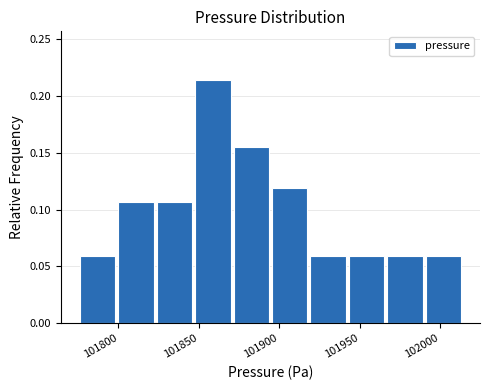

Reading left to right, transcribe this chart: for each bar, give the range it covers on the x-axis and its height. Neither the bar edges nor the heights are printed on the chart, so give them approximately, as read against the axes.

101775 to 101800: 0.060
101800 to 101825: 0.105
101825 to 101850: 0.105
101850 to 101870: 0.215
101870 to 101895: 0.155
101895 to 101920: 0.120
101920 to 101945: 0.060
101945 to 101965: 0.060
101965 to 101990: 0.060
101990 to 102015: 0.060